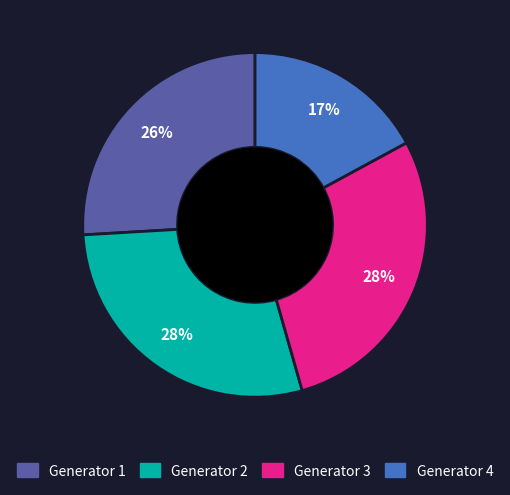

What is the ratio of the value at Generator 1 to the value at Generator 2?

0.9